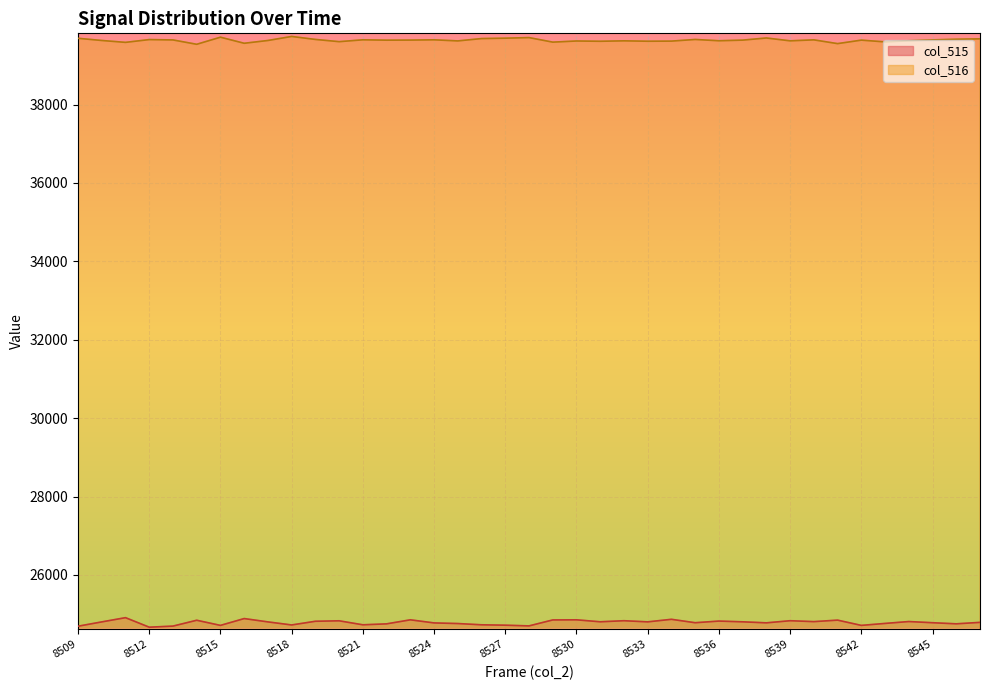

What is the value of the col_516 point at the 21st from the left?

39592